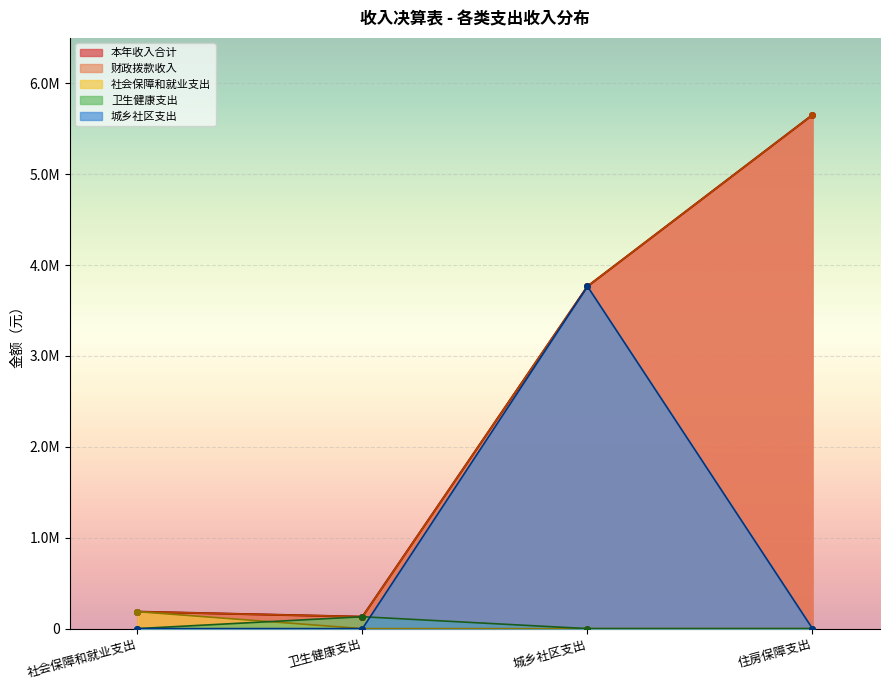

True or false: 财政拨款收入 has more than 0 points higher than both neighbors.

False